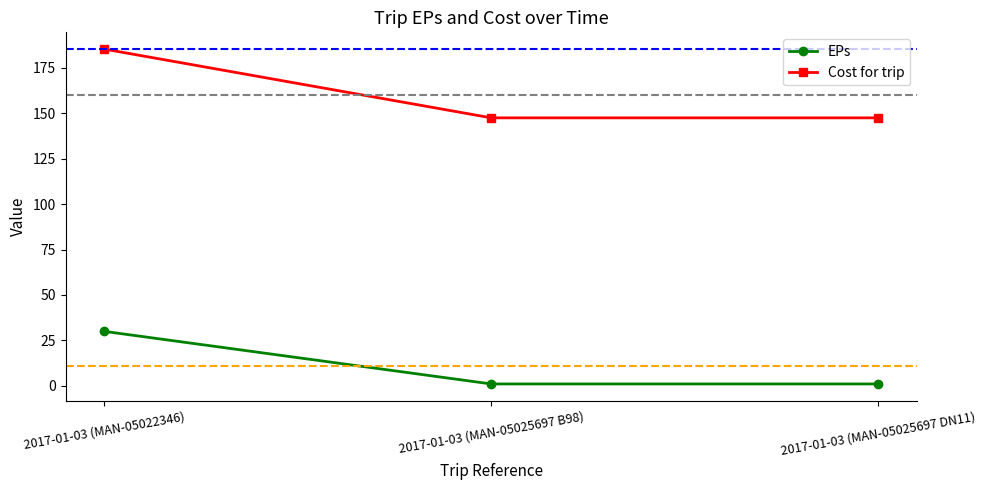

Which series has the widest spread of values?

Cost for trip